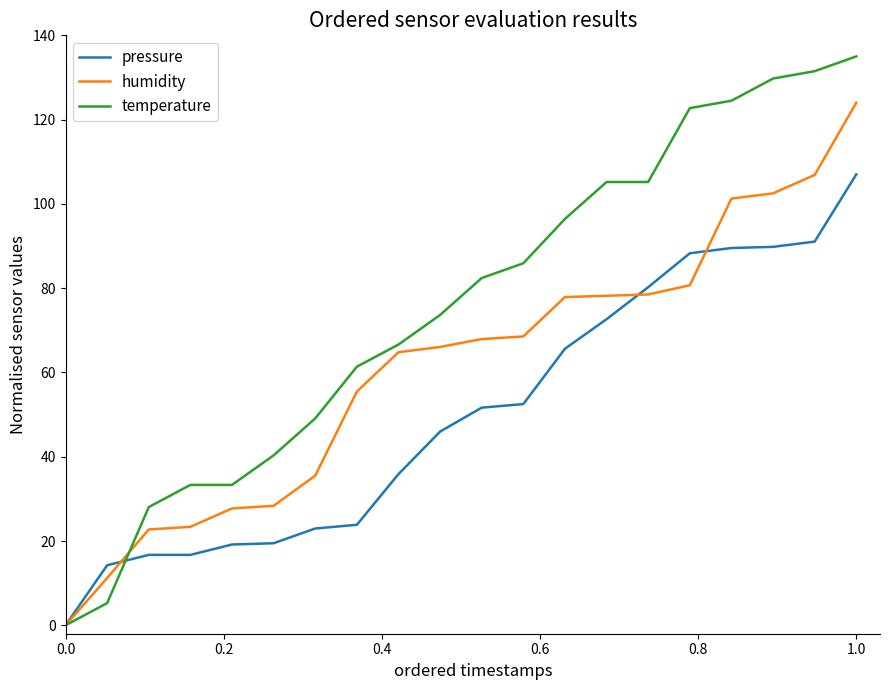

Which series has the largest range (max minus min)?

temperature